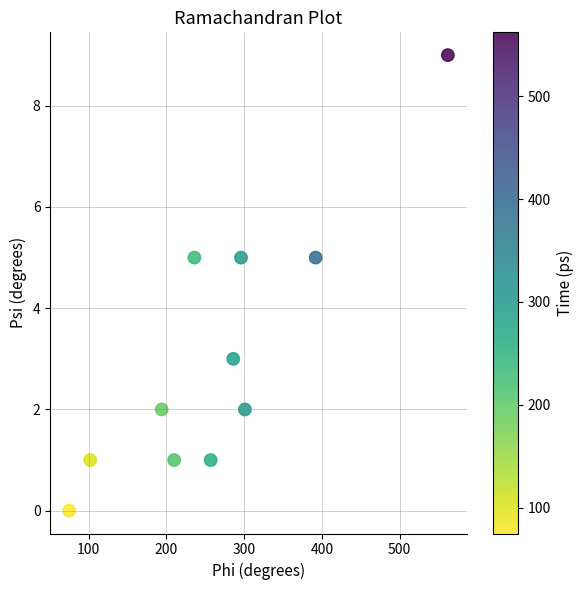

What is the average Y value?

3